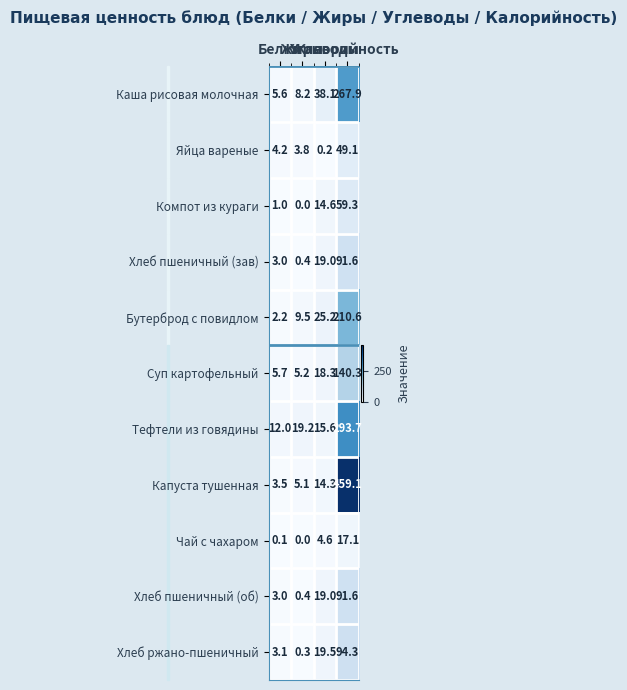

Which series has the widest spread of values?

Капуста тушенная